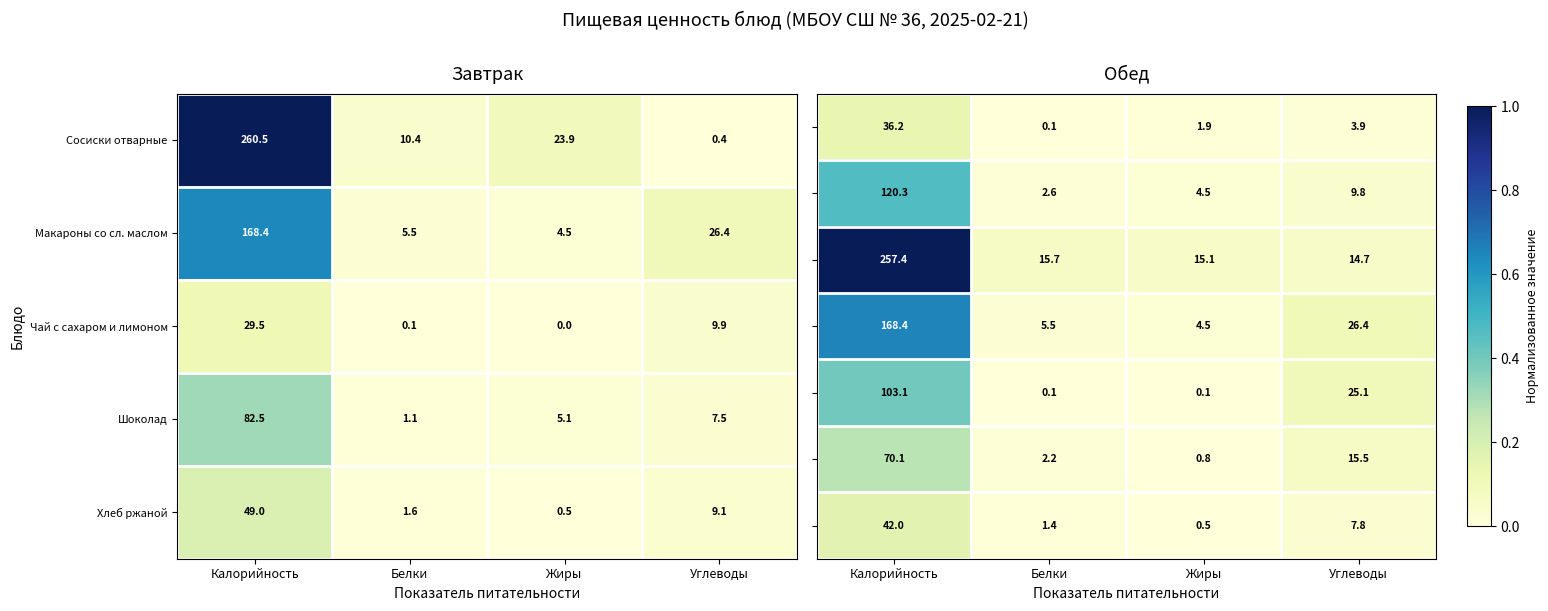

The Хлеб ржаной series shows 0.5 at Жиры. True or false?

True